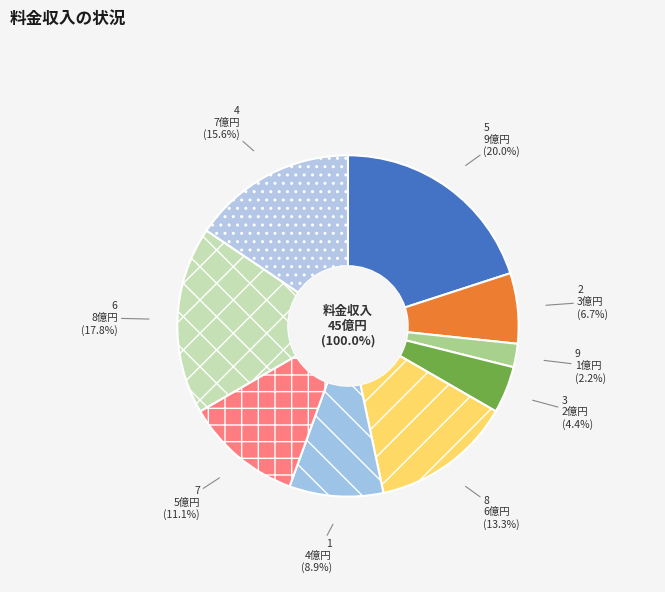

Which category has the smallest portion of the pie?

9